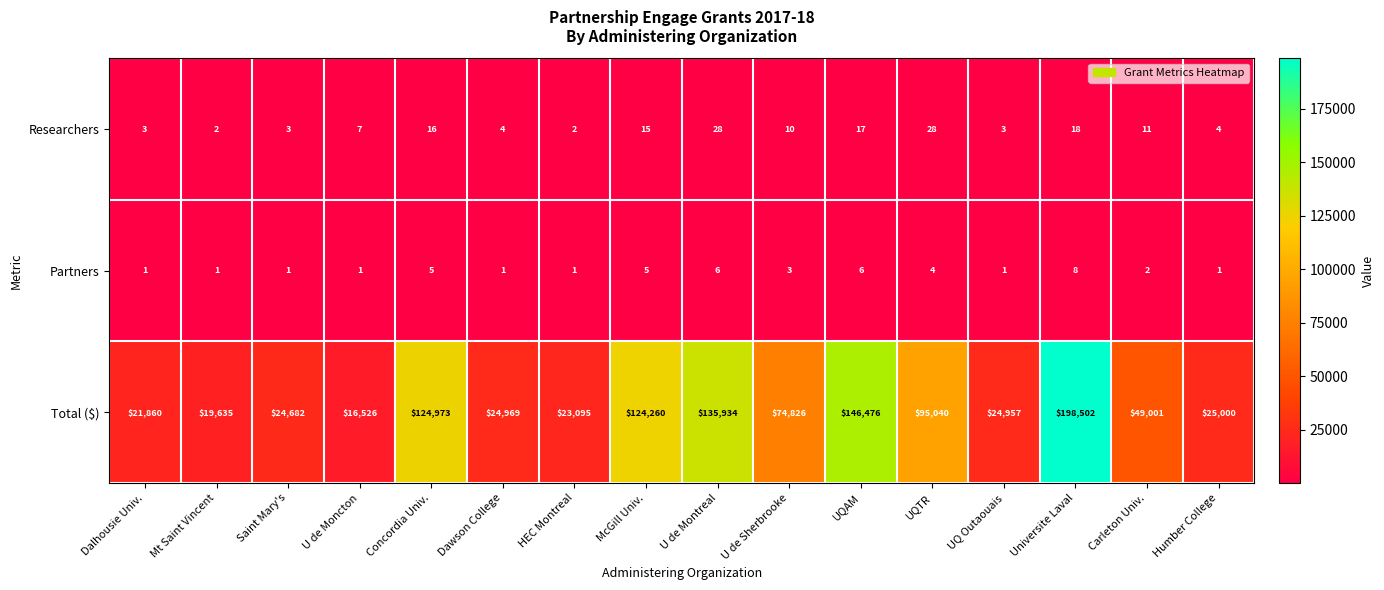

Is it true that Researchers equals 1 at Mt Saint Vincent?

False